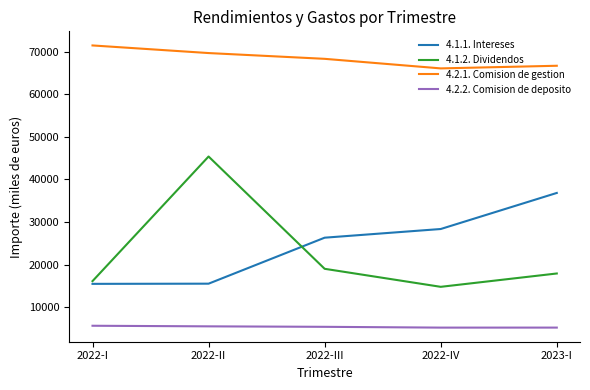

Which series has the largest total across all categories?

4.2.1. Comision de gestion